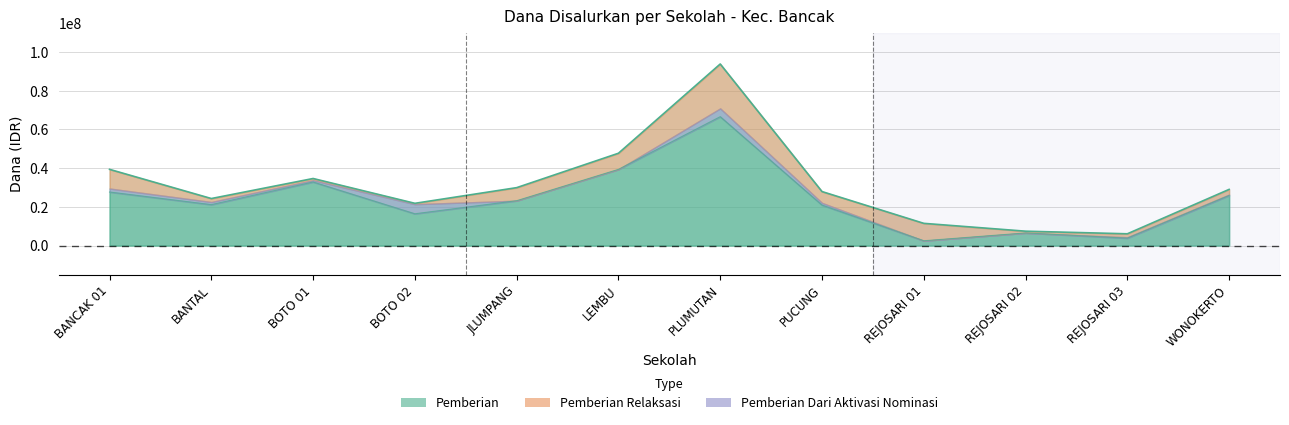

Which has a higher value, BOTO 02 or BANCAK 01?

BANCAK 01